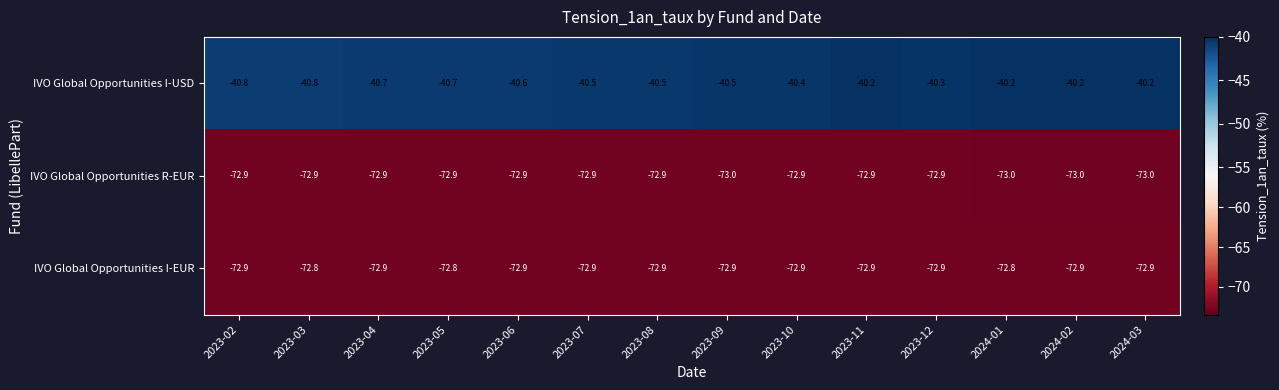

What is the highest value of the IVO Global Opportunities I-USD series?

-40.2